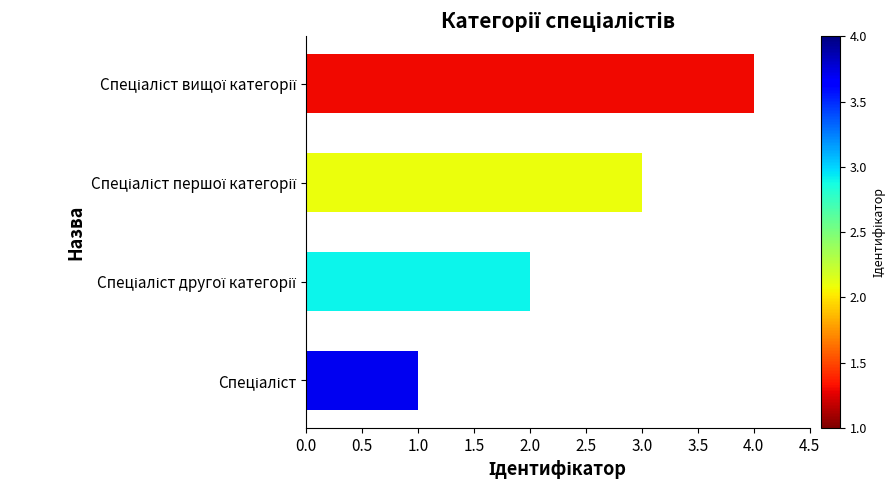

What is the maximum value shown in the chart?

4